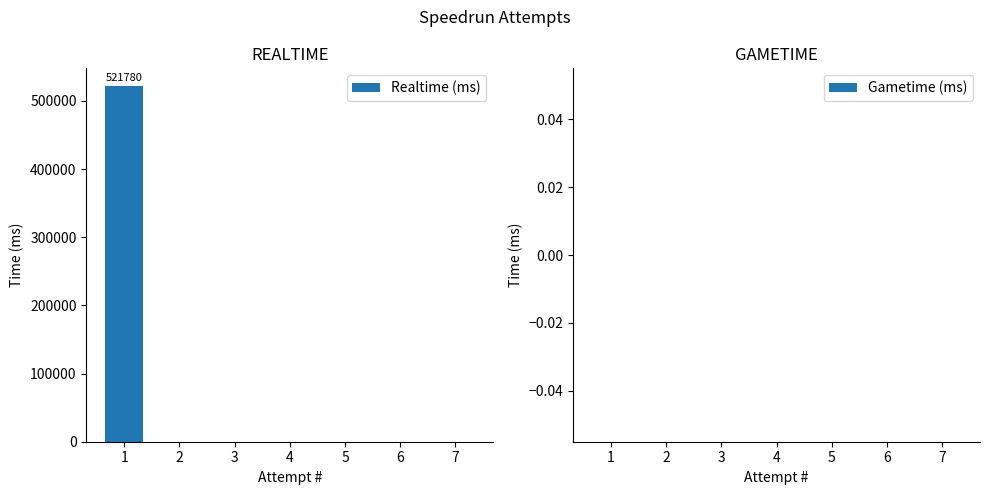

What is the sum of all values?

521780